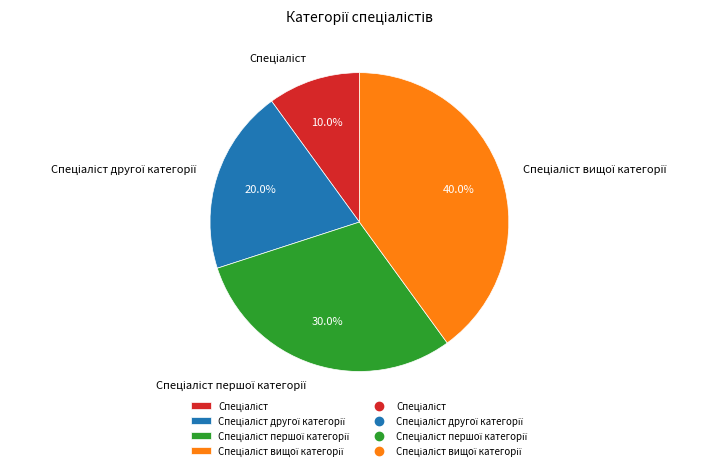

Is there a majority slice in this chart?

No